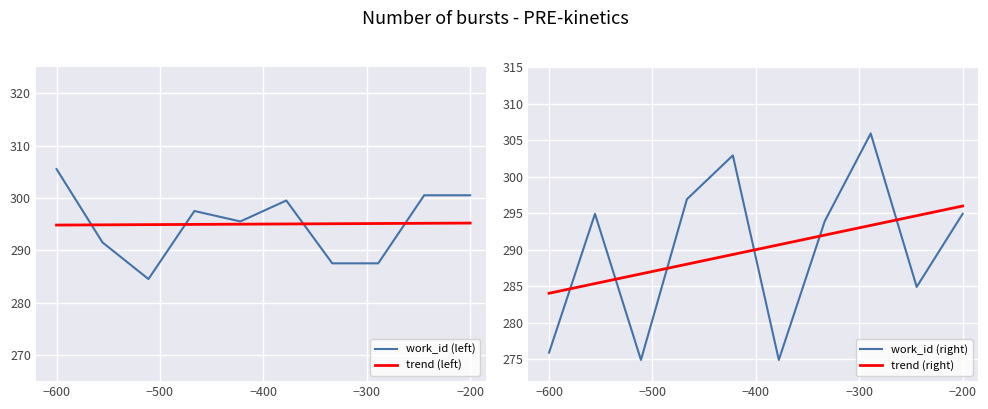

Is it true that trend (right) equals 133.1 at −600?

False